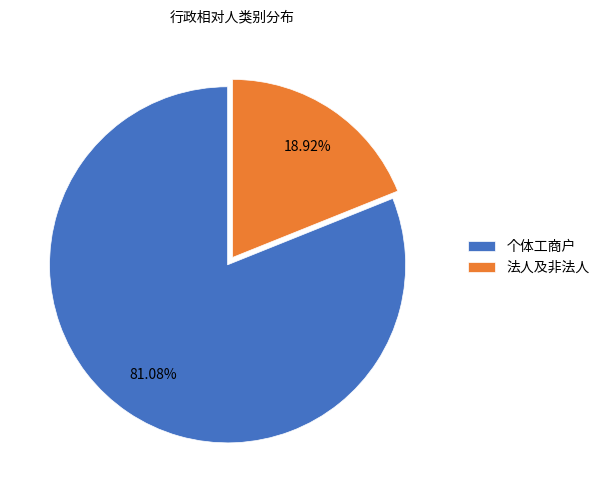

To the nearest percent, what is the difference between the largest and smallest slice percentages?

62%